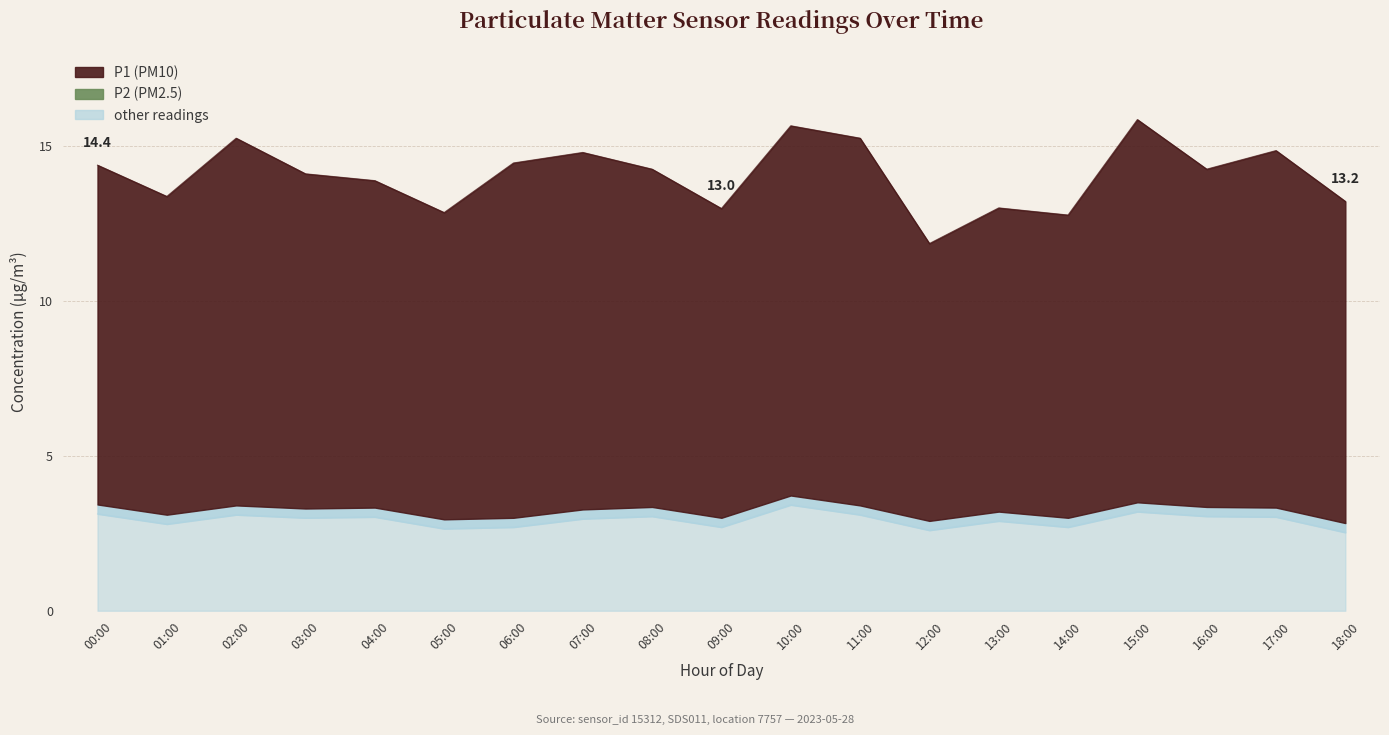

Which series has the widest spread of values?

P1